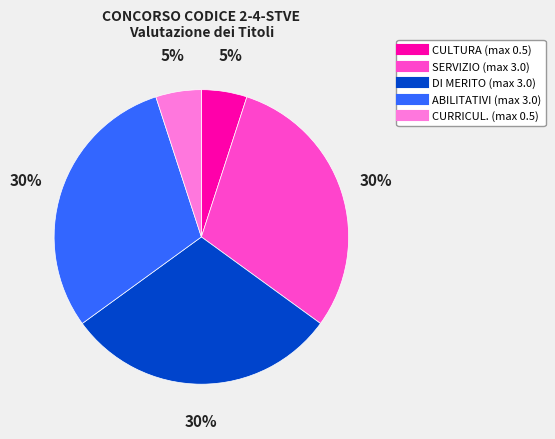

Is it true that CURRICUL. is 1% of the pie?

False